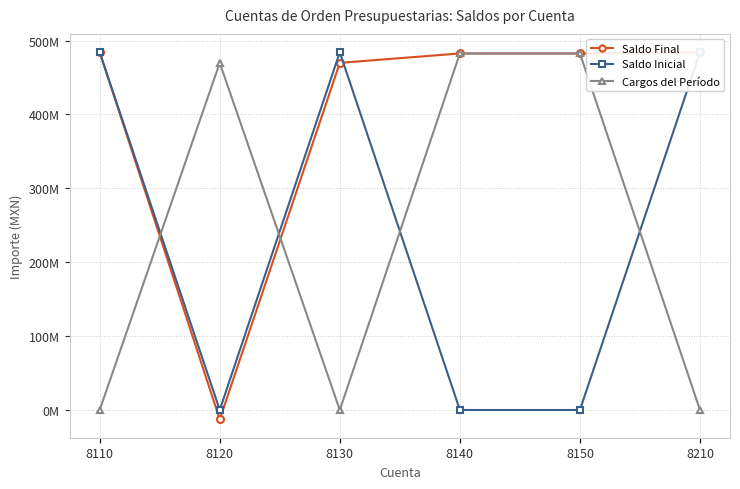

At how many categories does at least one series exceed 128672600?

6